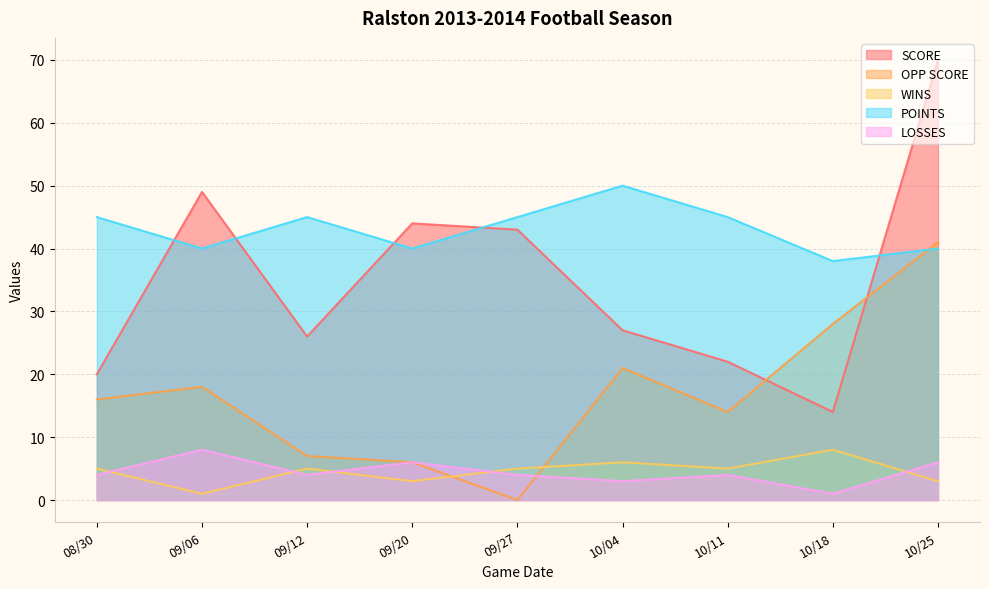

True or false: LOSSES and SCORE intersect in this chart.

False